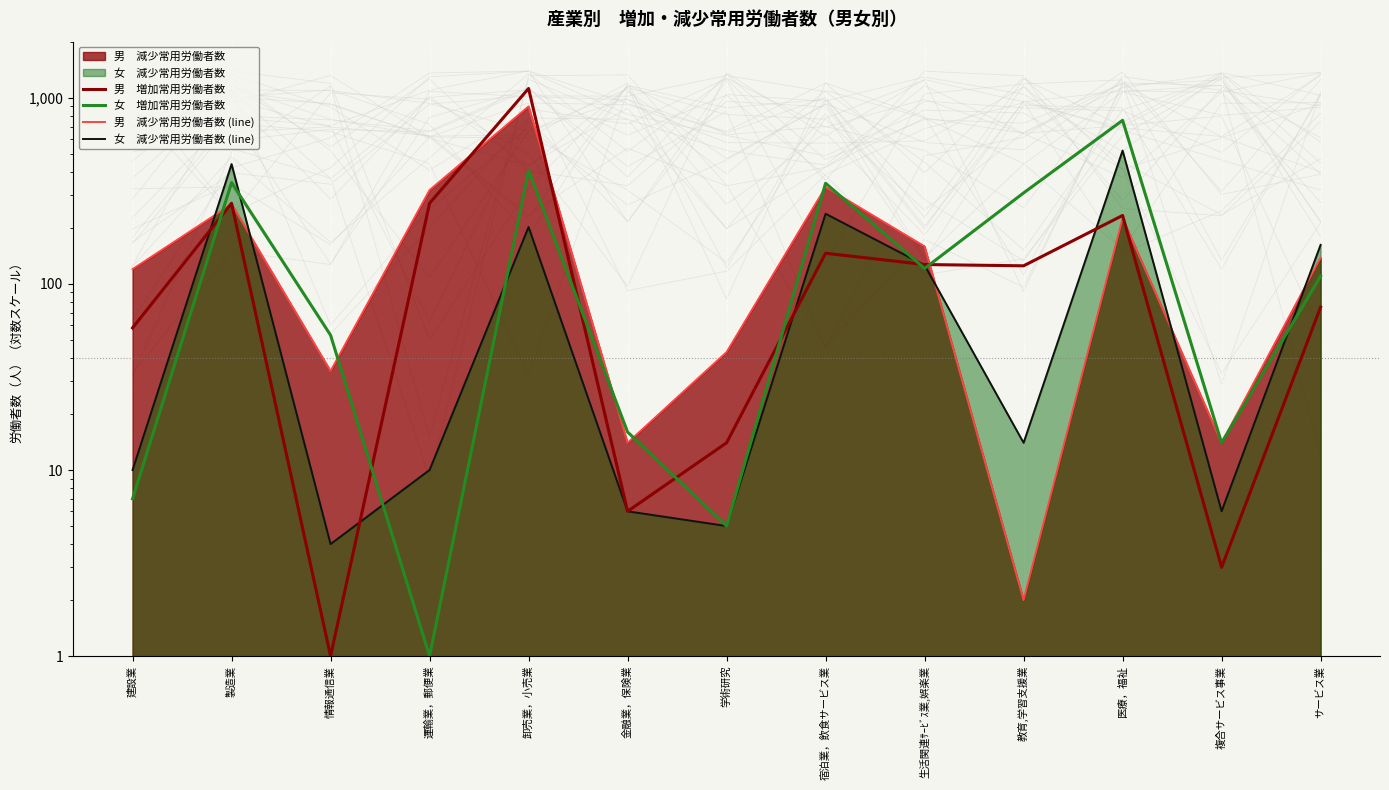

Reading left to right, extract all data points from this chart.

男　増加常用労働者数: 58	271	1	271	1121	6	14	146	127	125	233	3	75
女　増加常用労働者数: 7	350	53	1	407	16	5	347	121	308	756	14	110
男　減少常用労働者数 (line): 120	268	34	319	898	14	43	331	159	2	225	14	138
女　減少常用労働者数 (line): 10	440	4	10	202	6	5	238	126	14	520	6	162